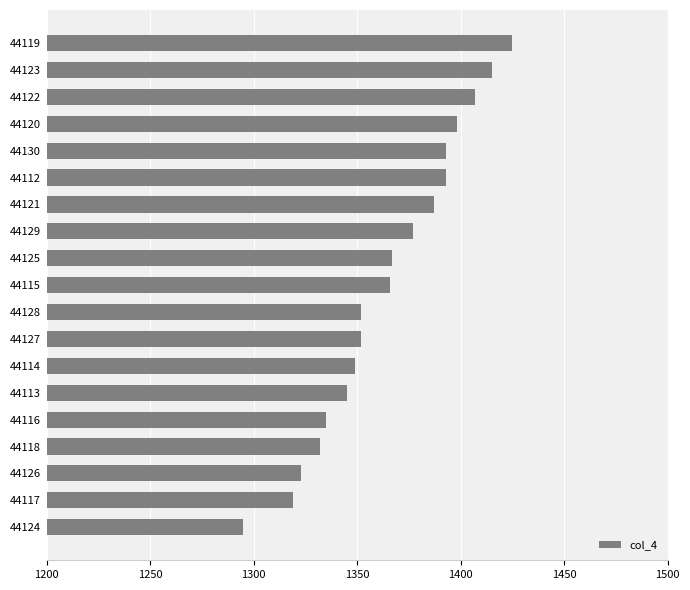

Between 44126 and 44121, which is larger?

44121